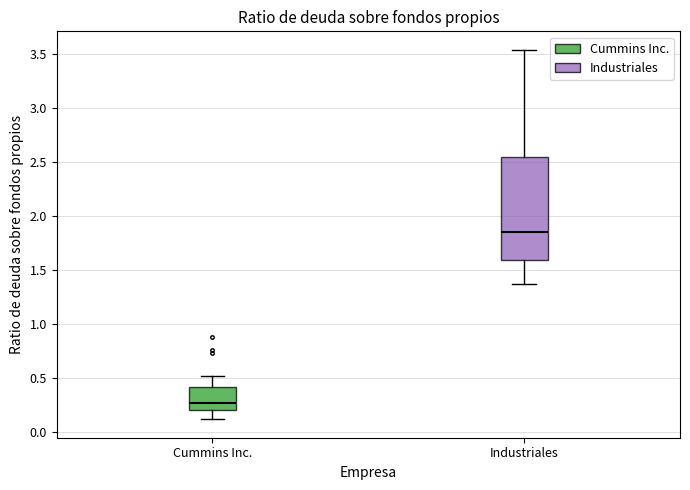

Reading left to right, read every box against the y-axis: the position of its median line, the range the box covers, and the ends of its whiskers. The values are not printed on the chart, so give them approximately, as read against the axis.

Cummins Inc.: median 0.25, box 0.20 to 0.40, whiskers 0.10 to 0.50
Industriales: median 1.85, box 1.60 to 2.55, whiskers 1.35 to 3.55